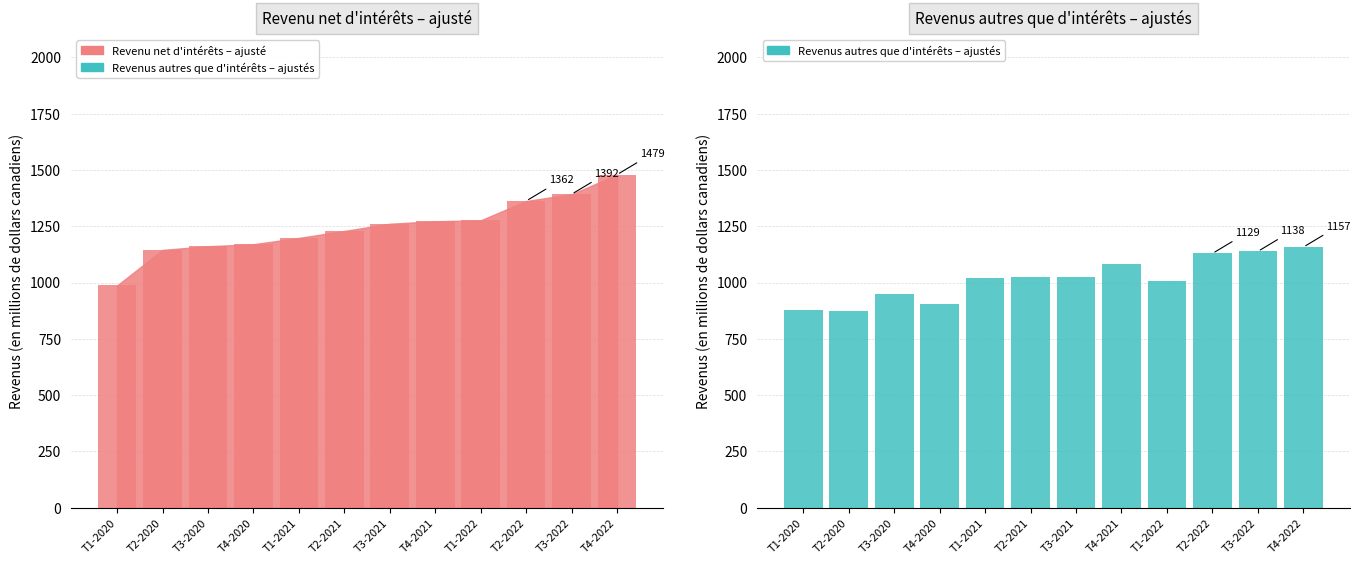

What are all the series names shown in the legend?

Revenu net d'intérêts – ajusté, Revenus autres que d'intérêts – ajustés